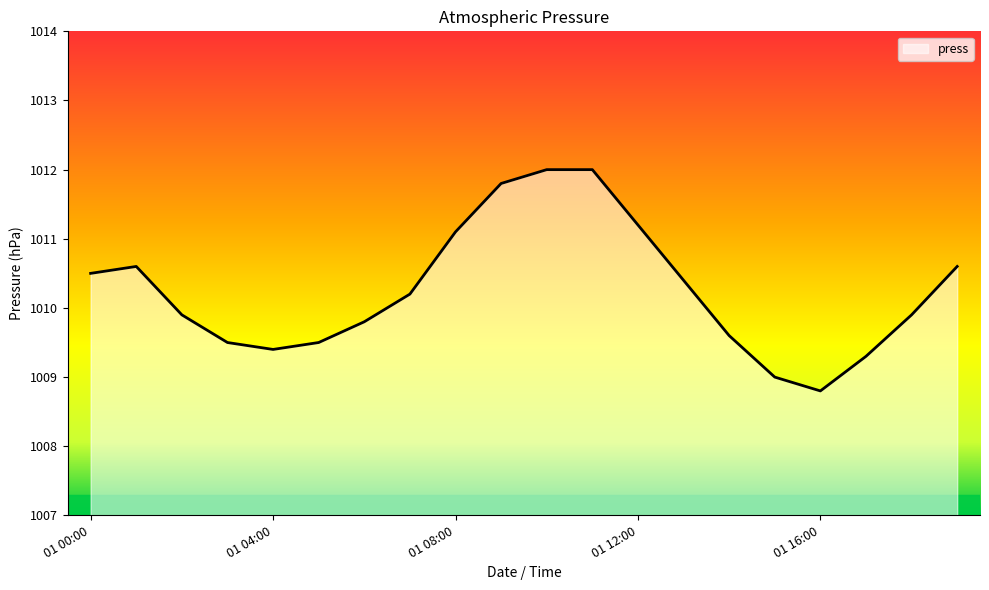

What is the greatest value displayed?

1012.0